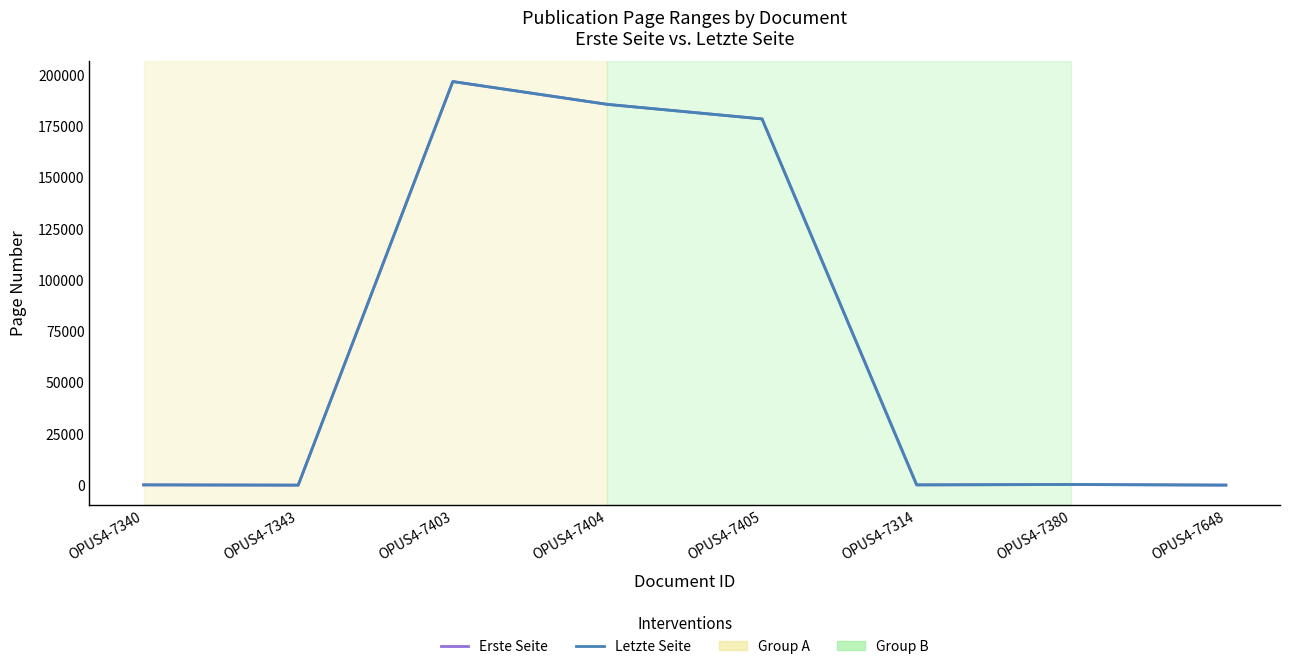

Is the value of Letzte Seite at OPUS4-7405 greater than the value of Erste Seite at OPUS4-7403?

No